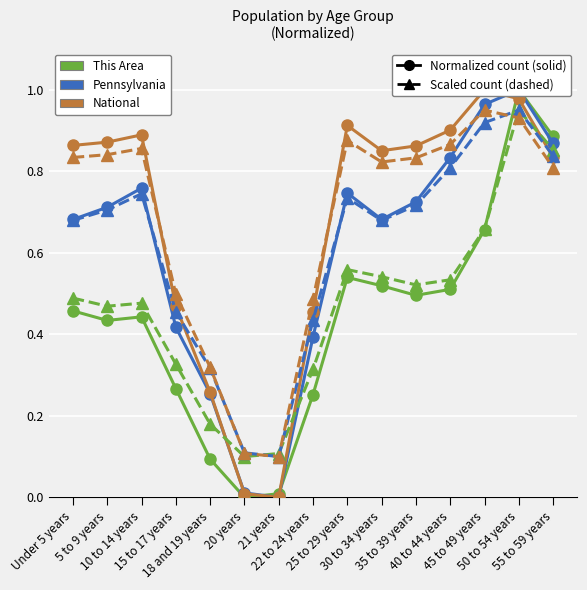

Is the value of National (solid) at 30 to 34 years greater than the value of Pennsylvania (solid) at 40 to 44 years?

Yes